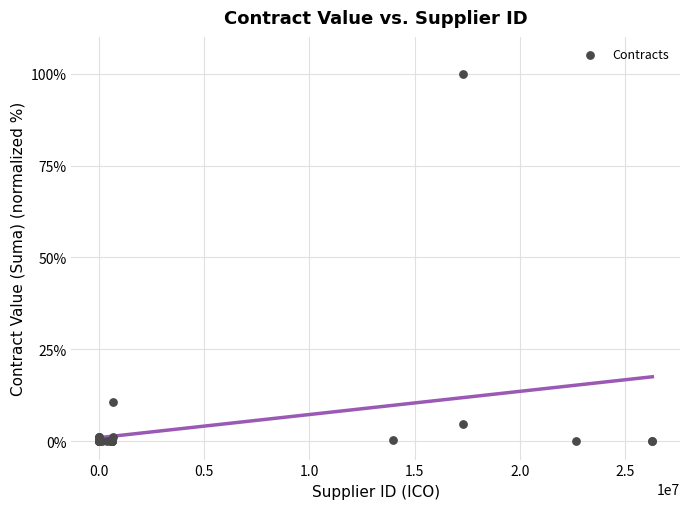

What Y value in the scatter plot is closest to 50?

10.5